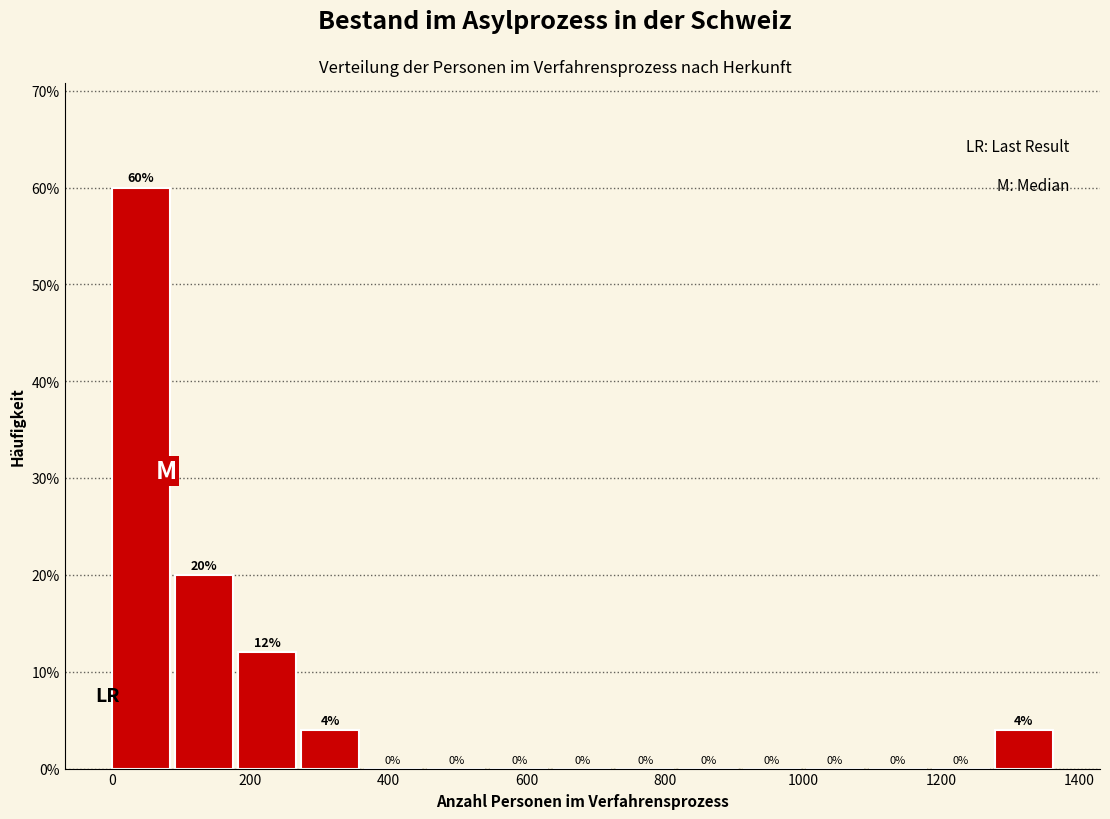

How tall is the bar that spans 180 to 280 on the x-axis? The bar edges are not printed on the chart, so give them approximately, as read against the axis.

12